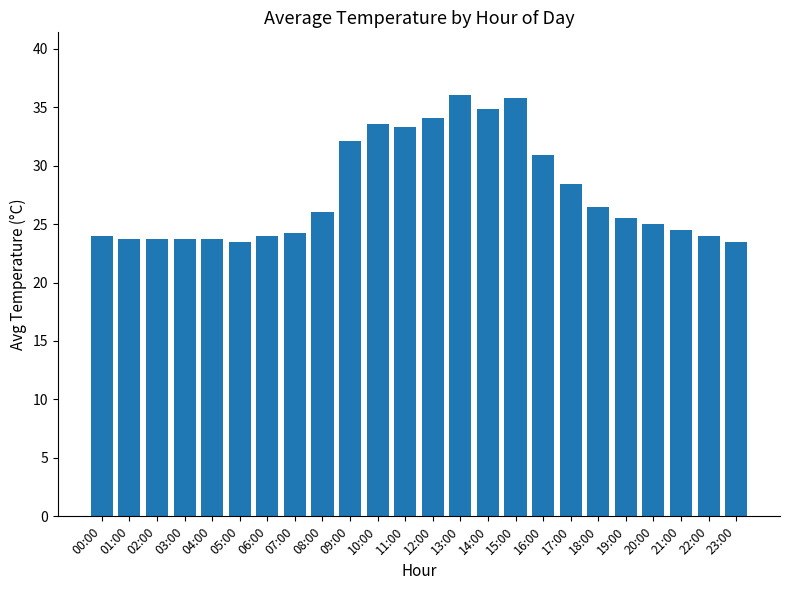

Are the bars horizontal?

No